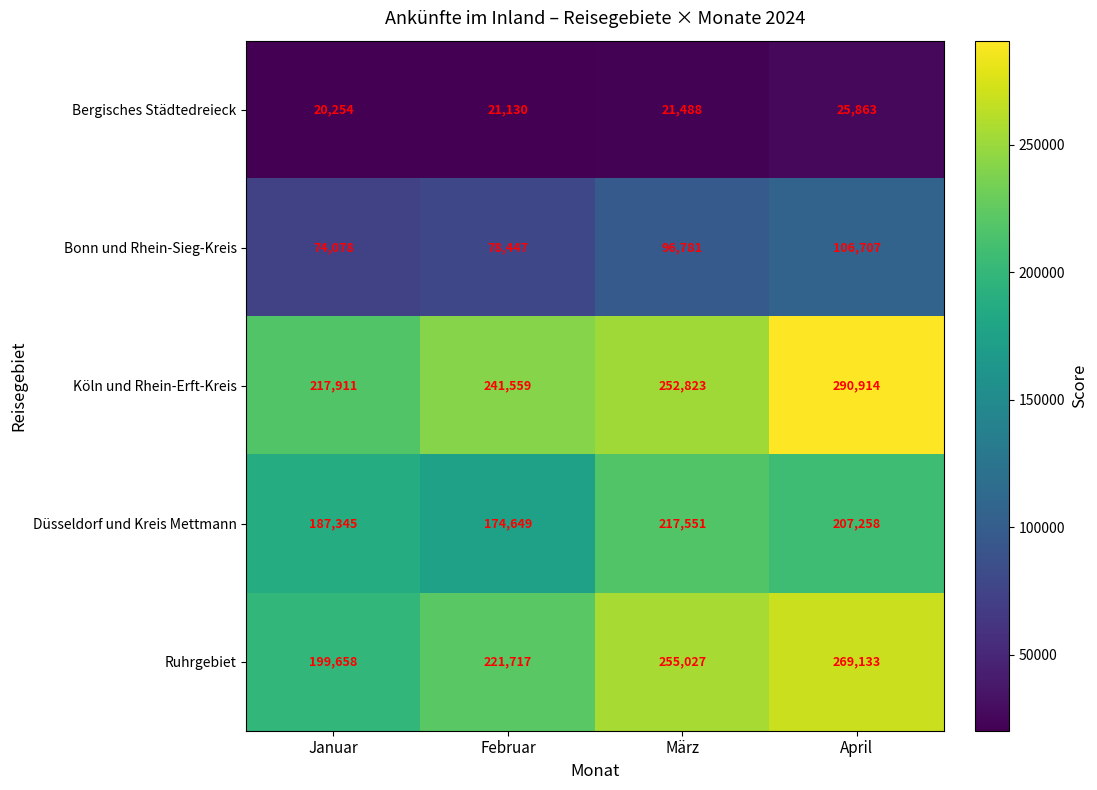

What is the approximate value of Ruhrgebiet at März, to the nearest 100?

255000